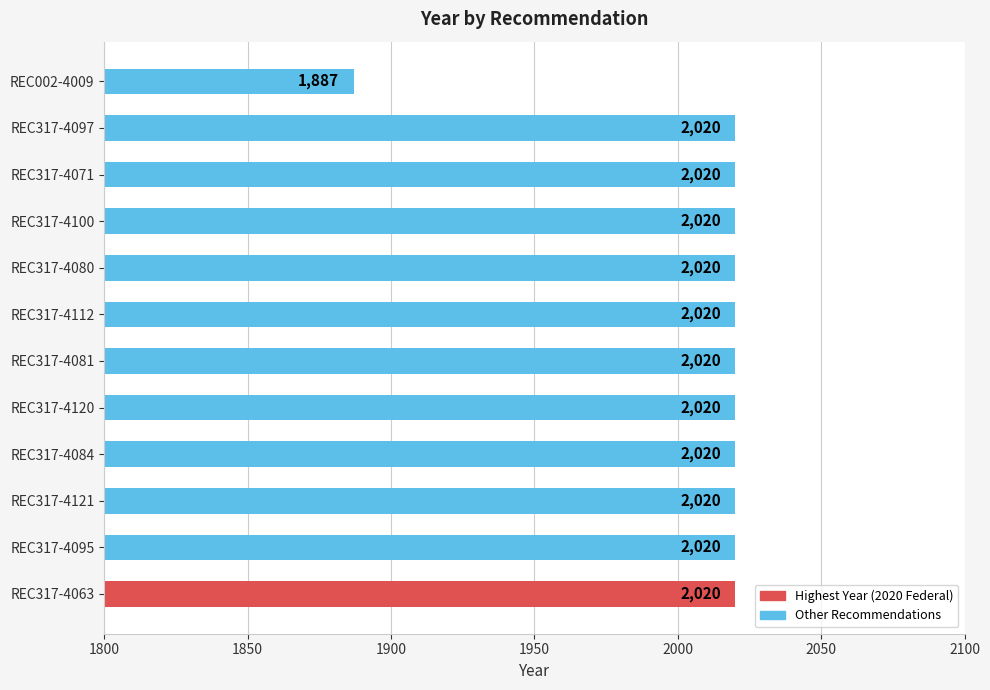

What is the ratio of the value at REC317-4080 to the value at REC317-4095?

1.0